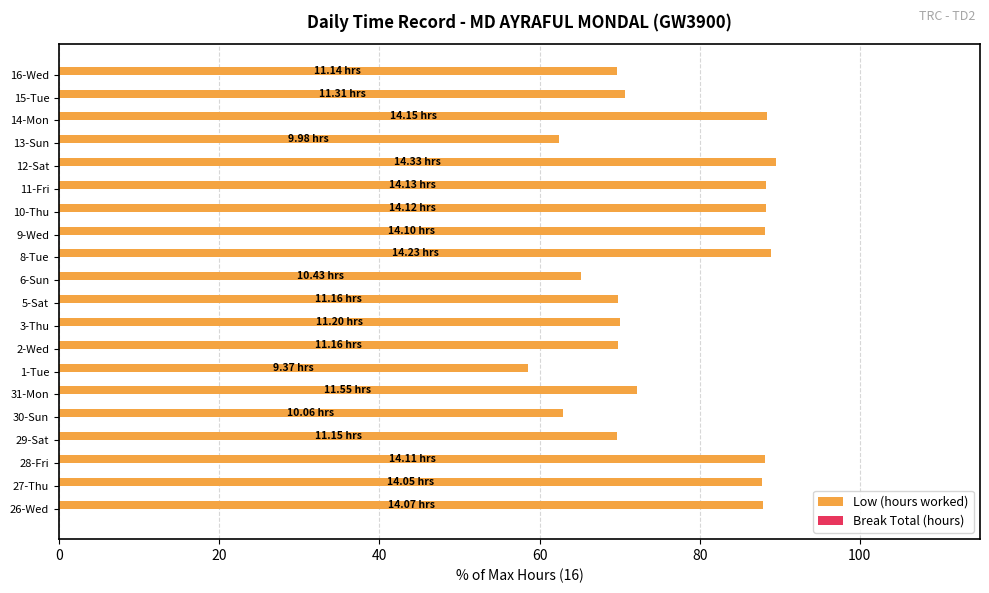

What is the ratio of the value at 15-Tue to the value at 11-Fri?

0.8